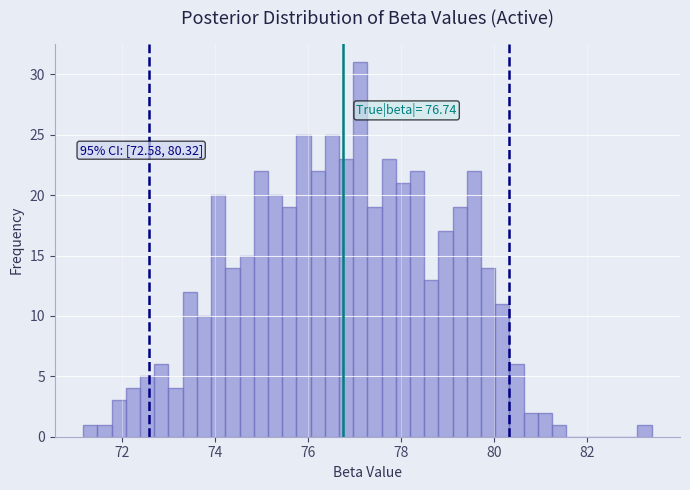

Around what value on the x-axis is the tallest bar? Give the approximate position of its centre, as read against the axis.

77.2